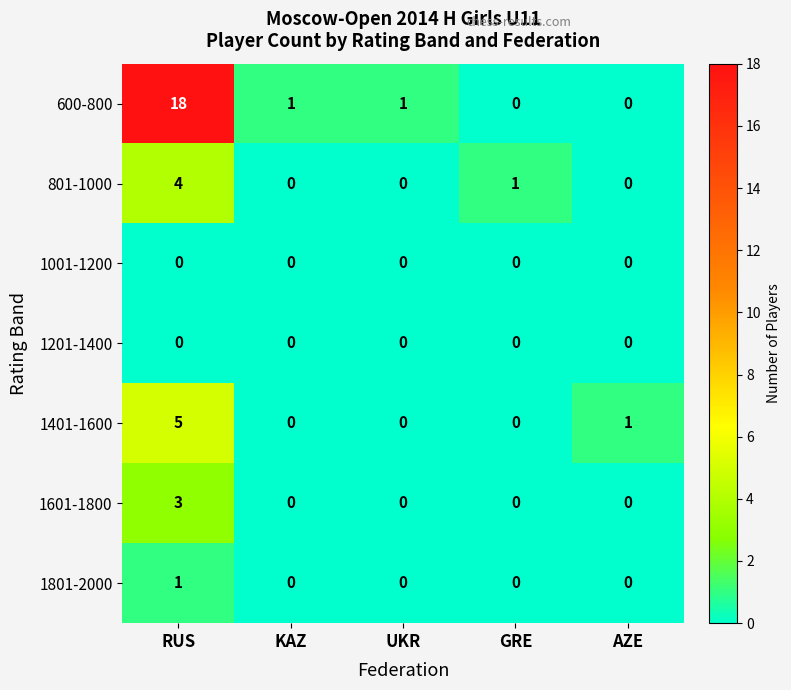

What is the difference between the maximum and minimum values in the 1401-1600 series?

5